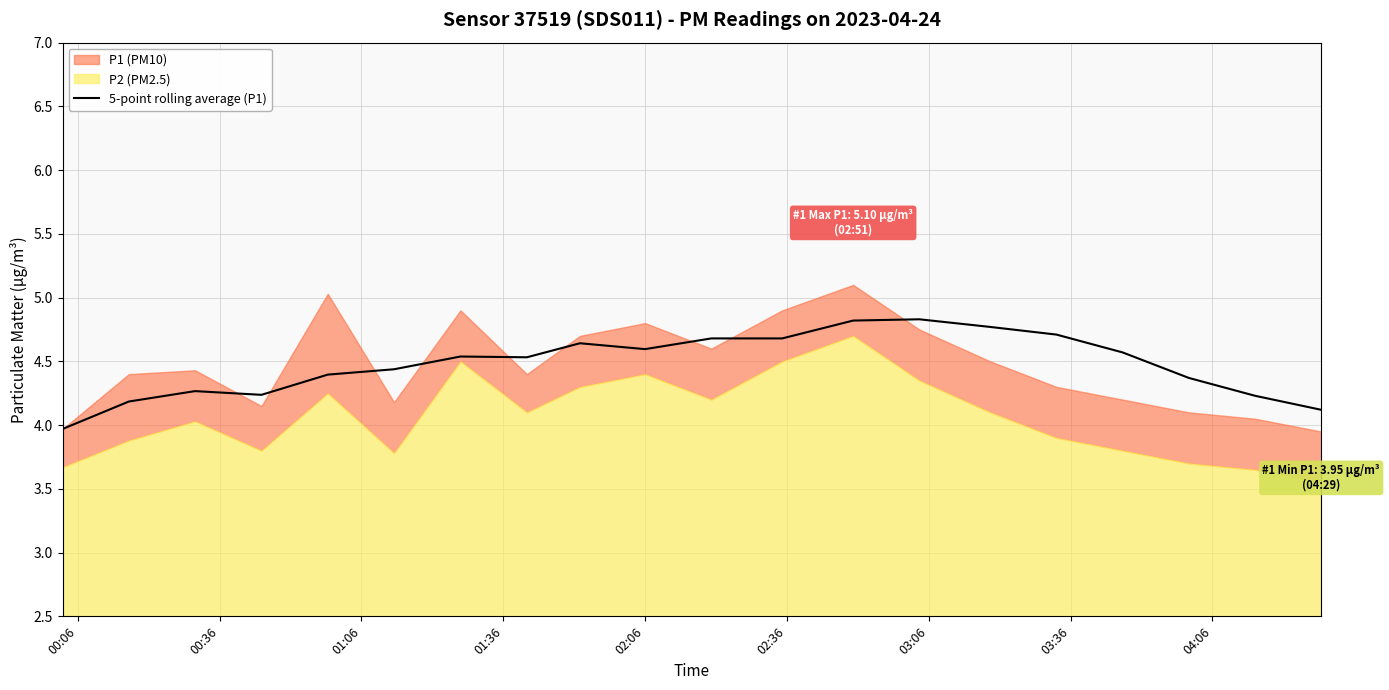

What is the lowest value of the 5-point rolling average (P1) series?

4.0